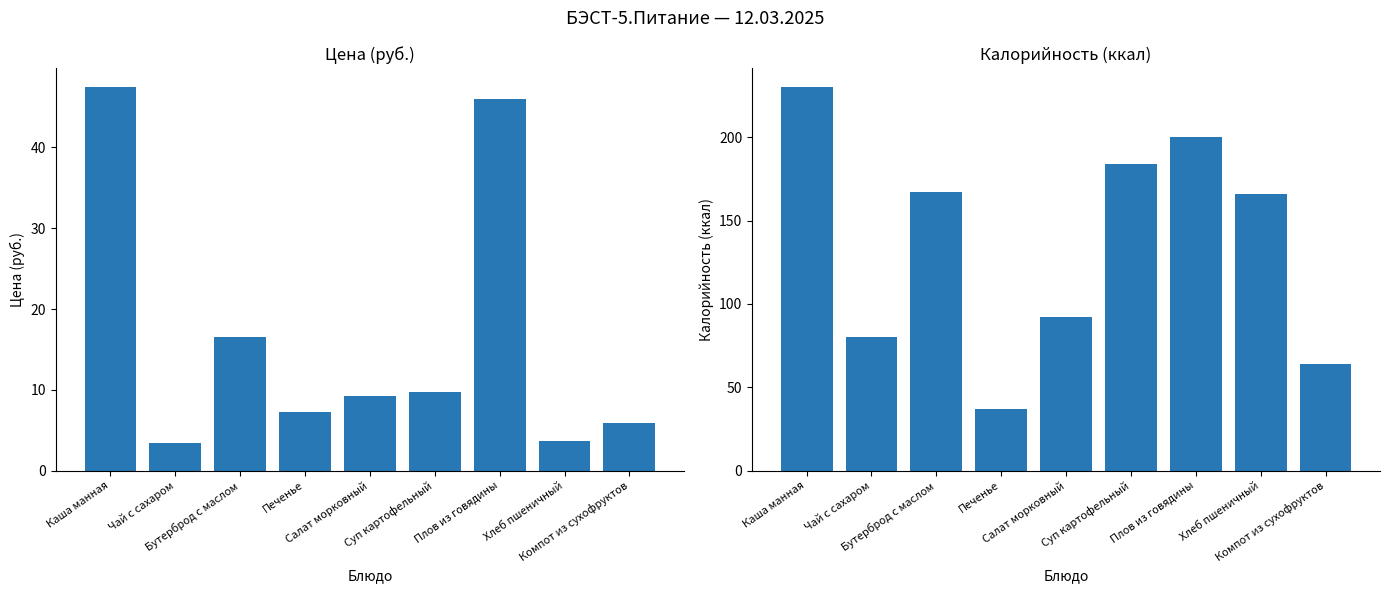

What is the difference between the highest and lowest values at Чай с сахаром?

76.5